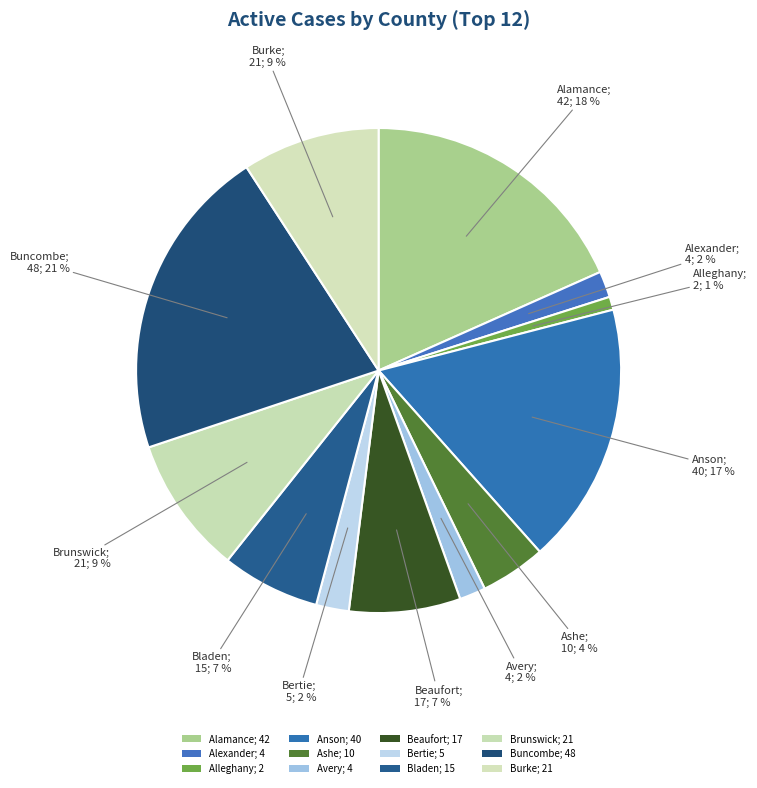

Count the number of slices in the pie.

12